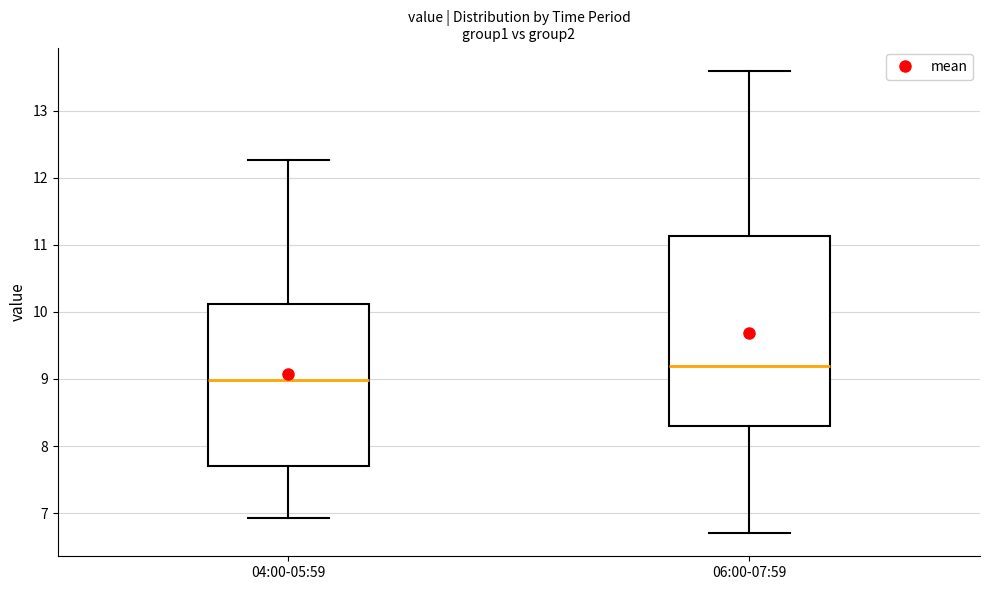

Reading left to right, read every box against the y-axis: the position of its median line, the range the box covers, and the ends of its whiskers. The values are not printed on the chart, so give them approximately, as read against the axis.

04:00-05:59: median 9.0, box 7.7 to 10.1, whiskers 6.9 to 12.3
06:00-07:59: median 9.2, box 8.3 to 11.1, whiskers 6.7 to 13.6